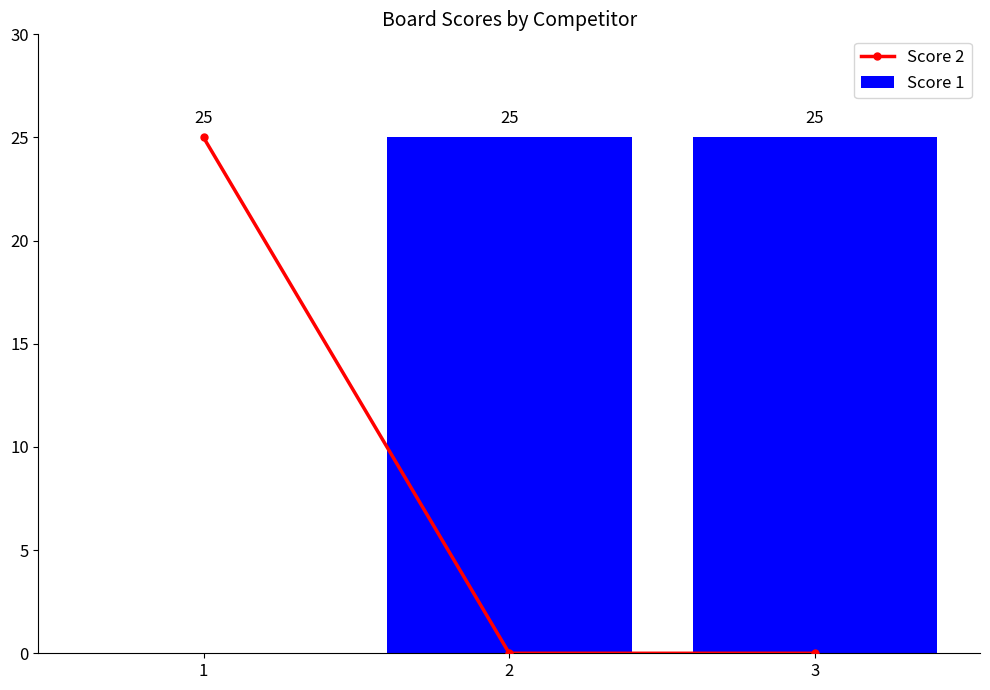

Between 1 and 3, which series saw the biggest shift?

Score 2